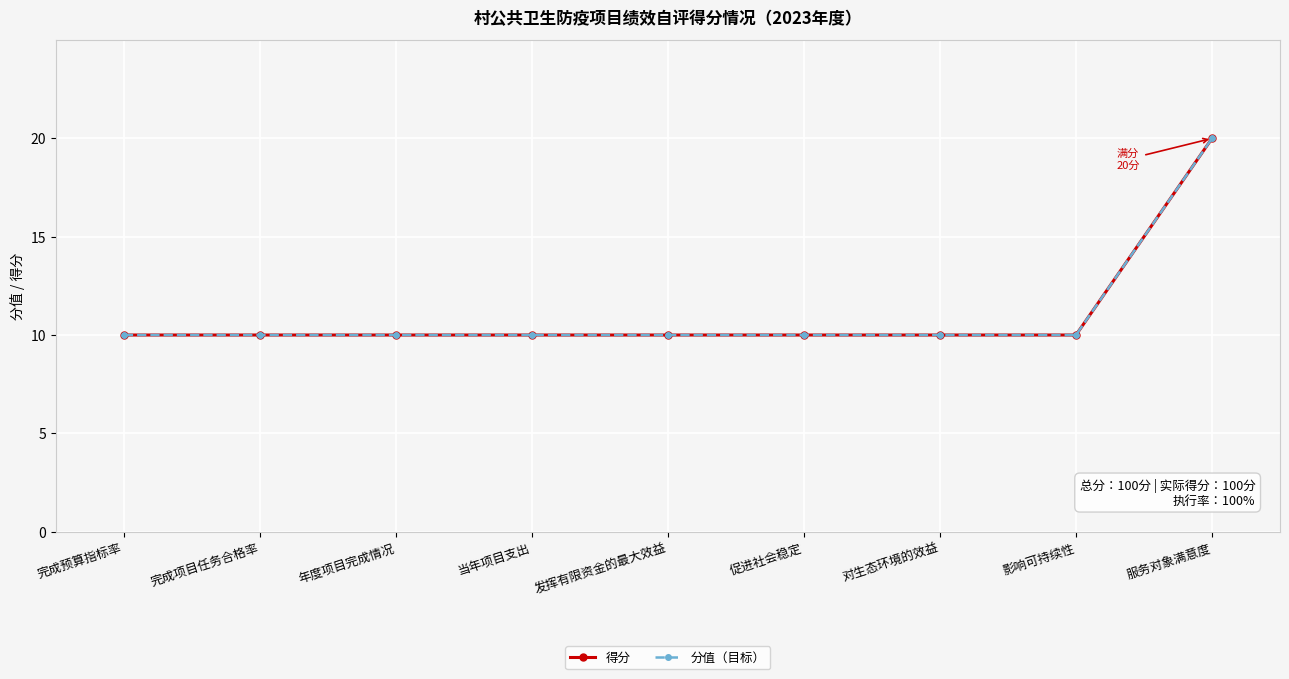

List the series in order of their peak value, highest first.

得分, 分值（目标）